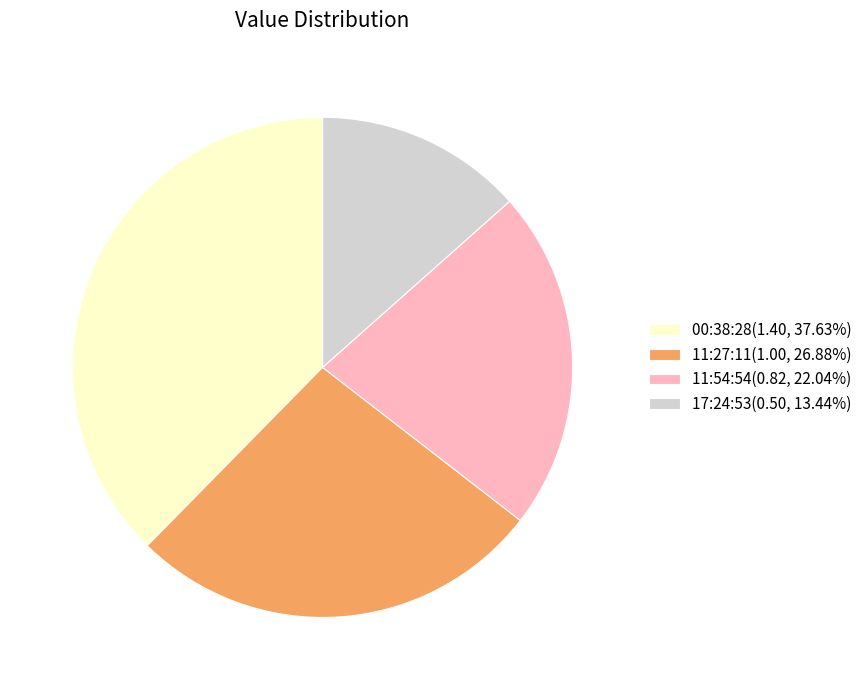

Combined, do 11:54:54(0.82, 22.04%) and 17:24:53(0.50, 13.44%) account for over 50%?

No